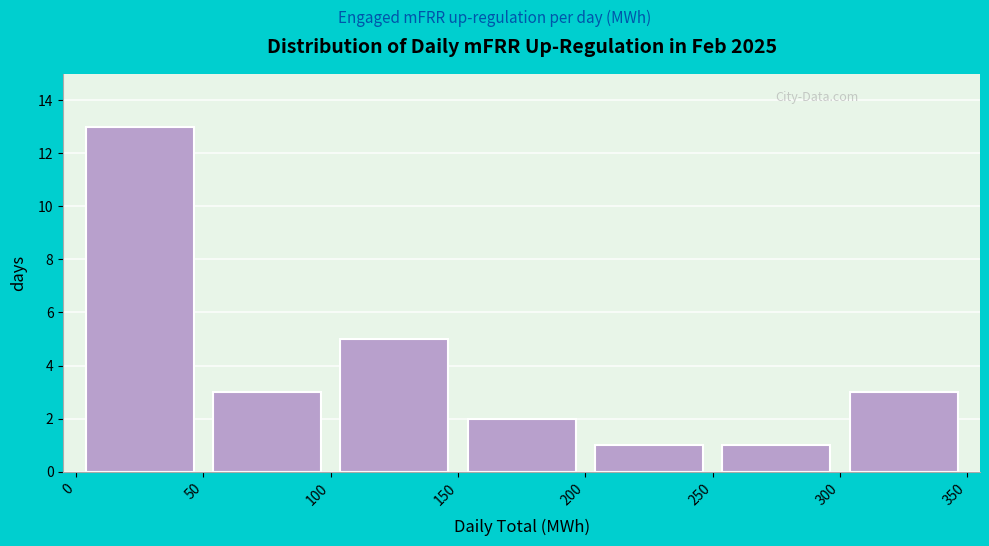

Which range on the x-axis has the tallest bar?

0 to 50